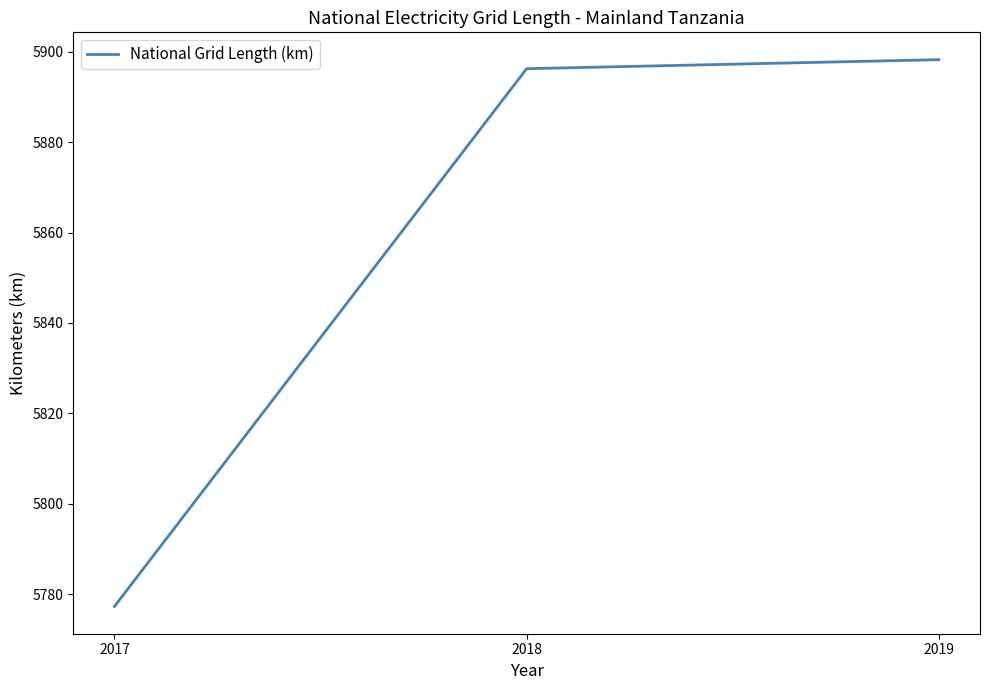

The chart shows a value of 3464.0 at 2017. True or false?

False